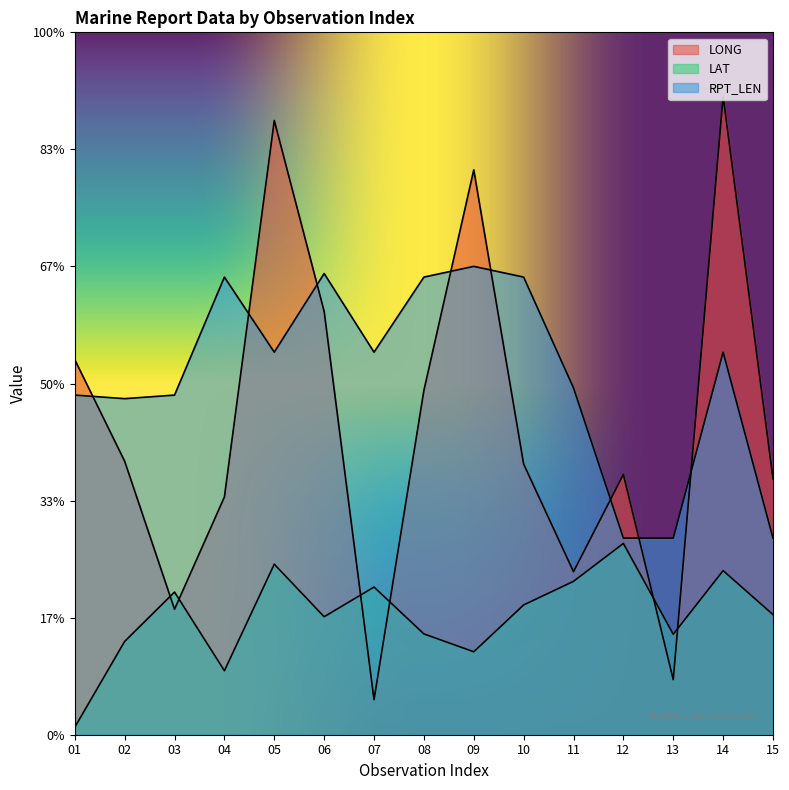

Which label corresponds to the smallest value in the chart?

01